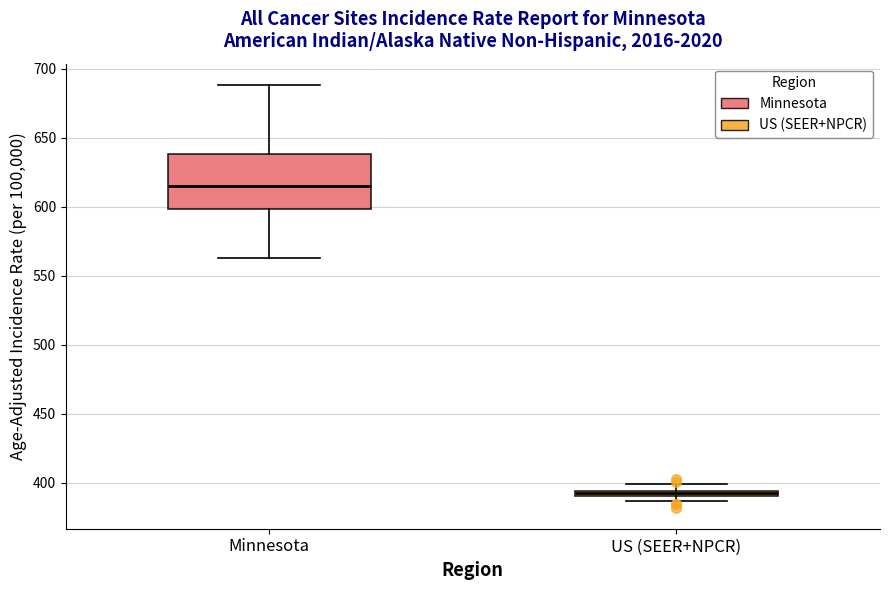

Where is the lower edge of the box for Minnesota on the y-axis? The values are not printed on the chart, so give them approximately, as read against the axis.

600